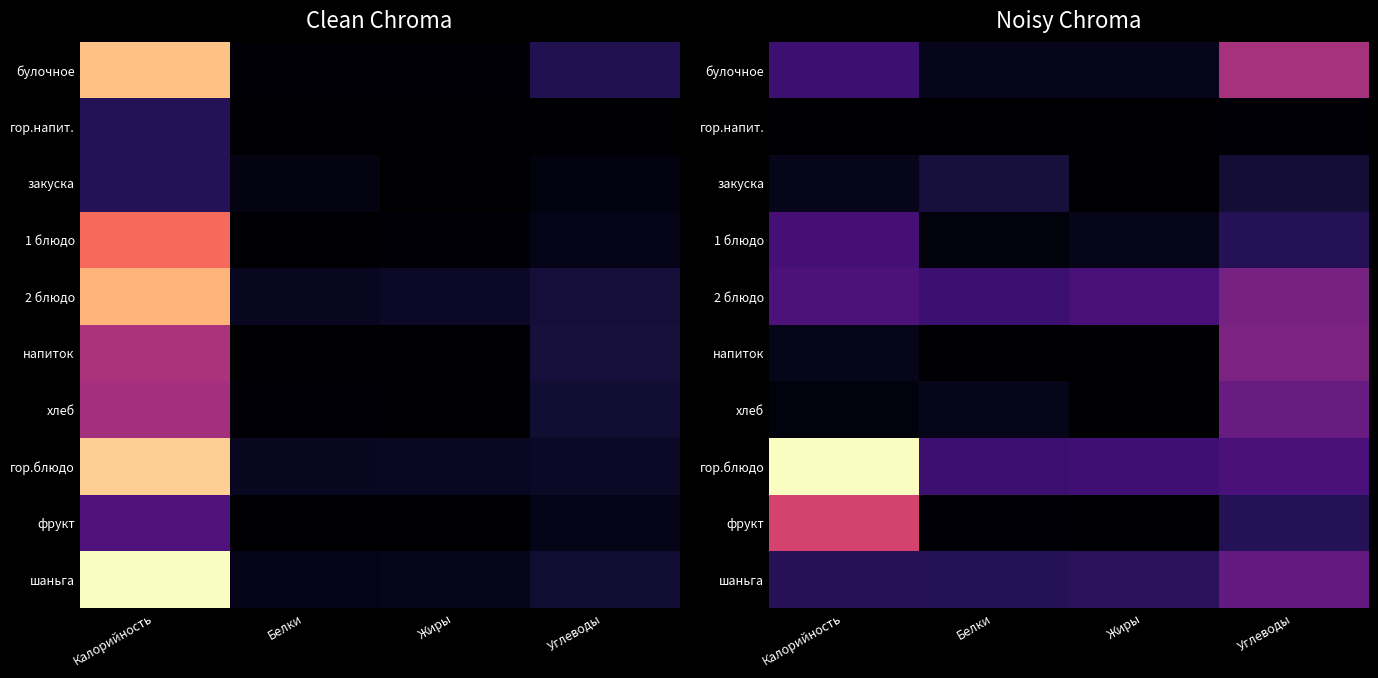

At which category is the sum across all series the highest?

Калорийность